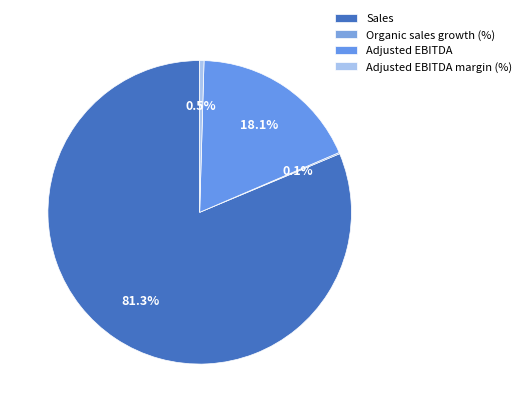

Which category has the smallest portion of the pie?

Organic sales growth (%)